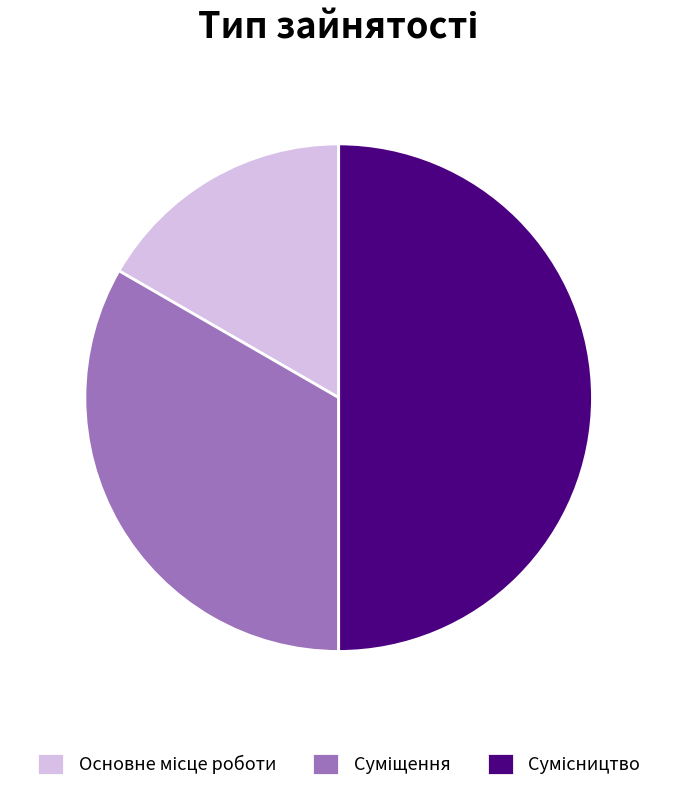

Which slice is the smallest?

Основне місце роботи